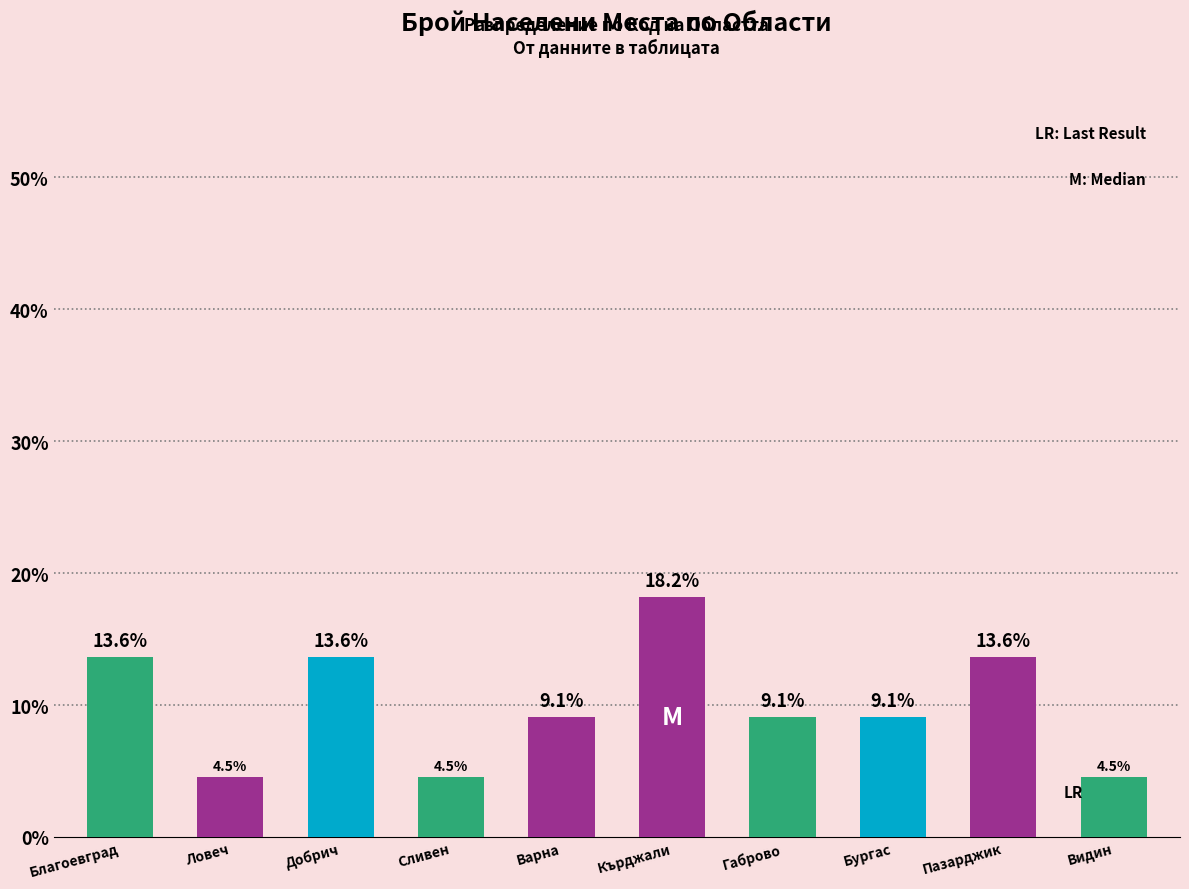

Is it true that the value at Добрич is 9.0?

False